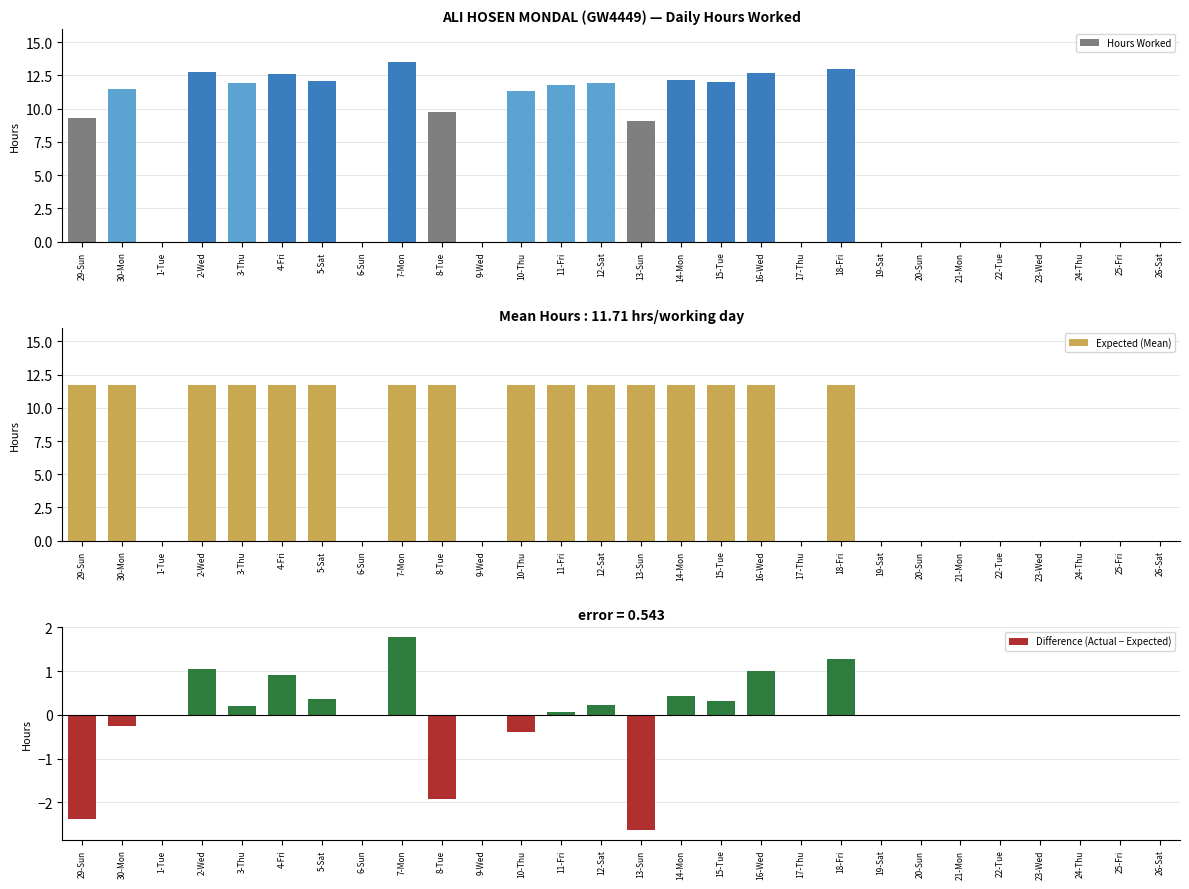

What value does the Difference (Actual − Expected) series have at 18-Fri?

1.3